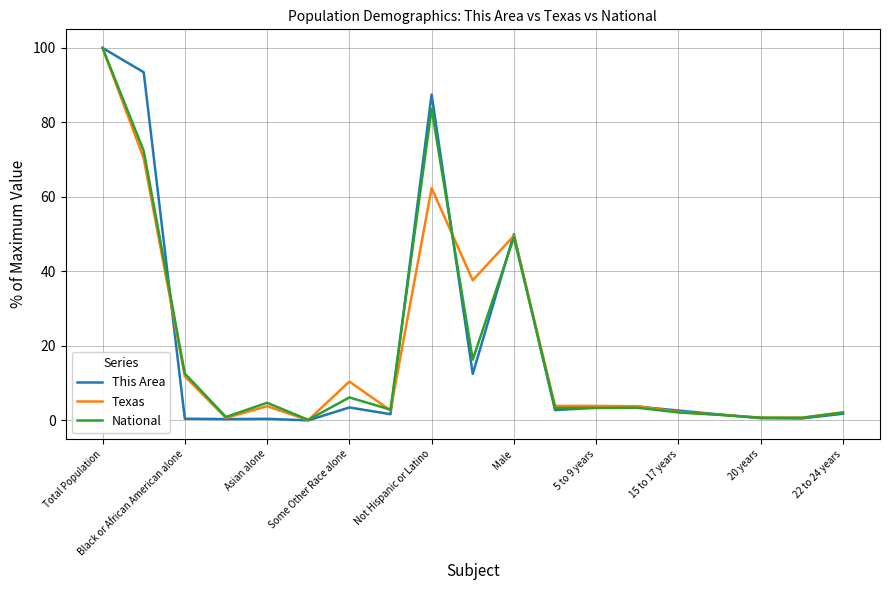

List the series in order of their overall mean, lowest first.

National, This Area, Texas